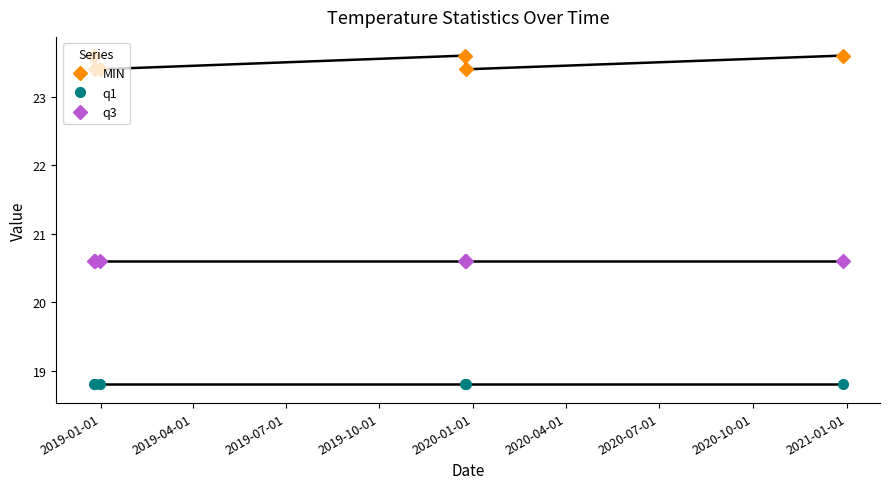

What is the sum of all MIN values?

141.0